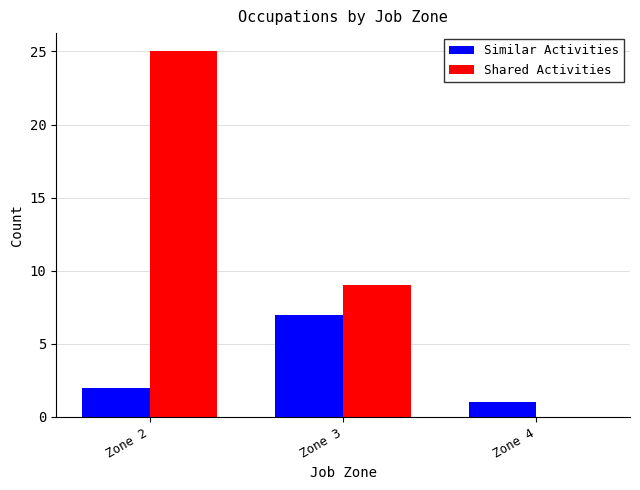

How many positive values does the Shared Activities series have?

2